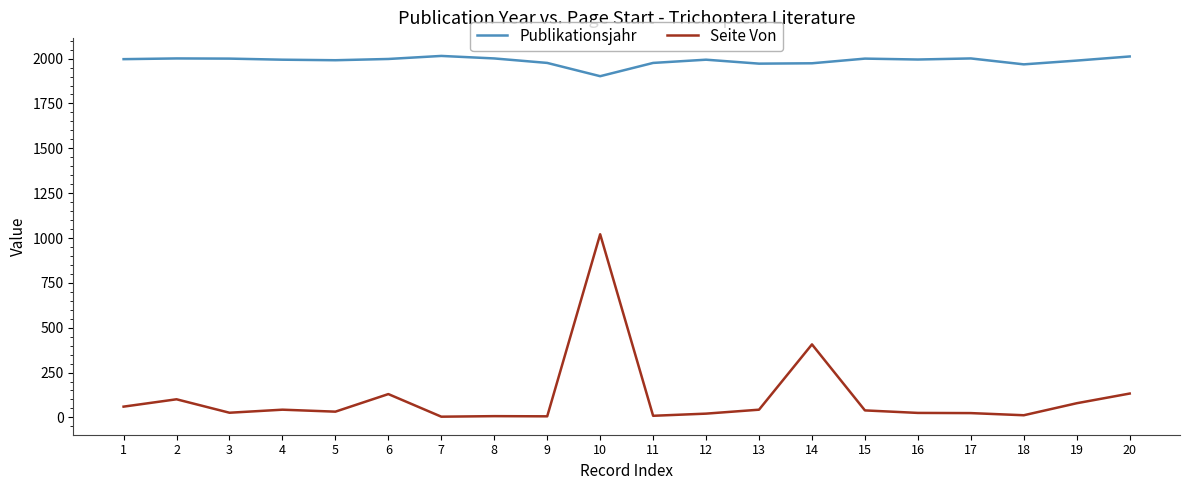

True or false: Seite Von and Publikationsjahr cross at least once.

False